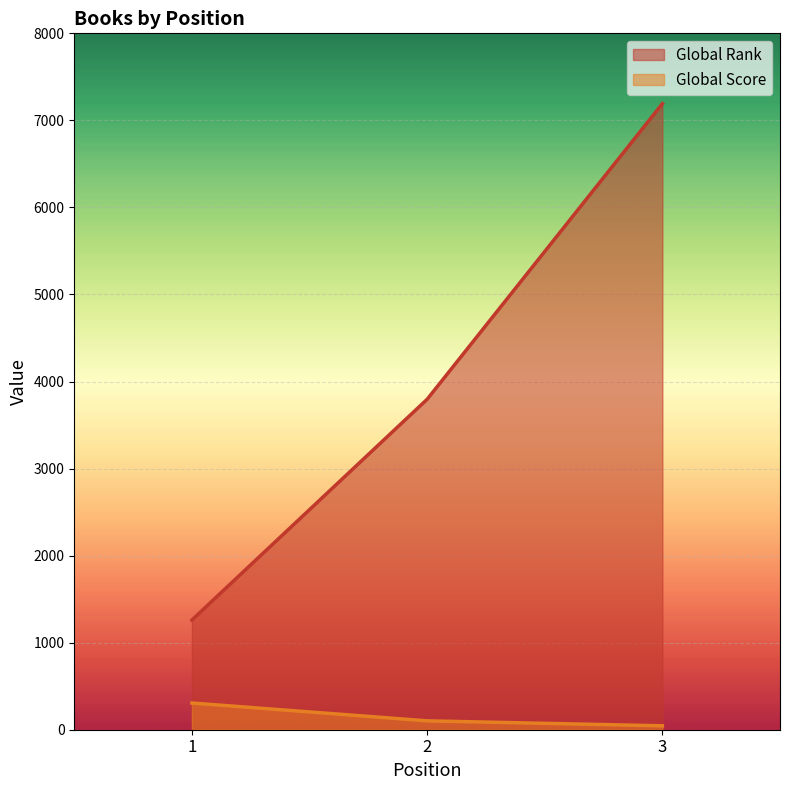

Which series has the largest total across all categories?

Global Rank